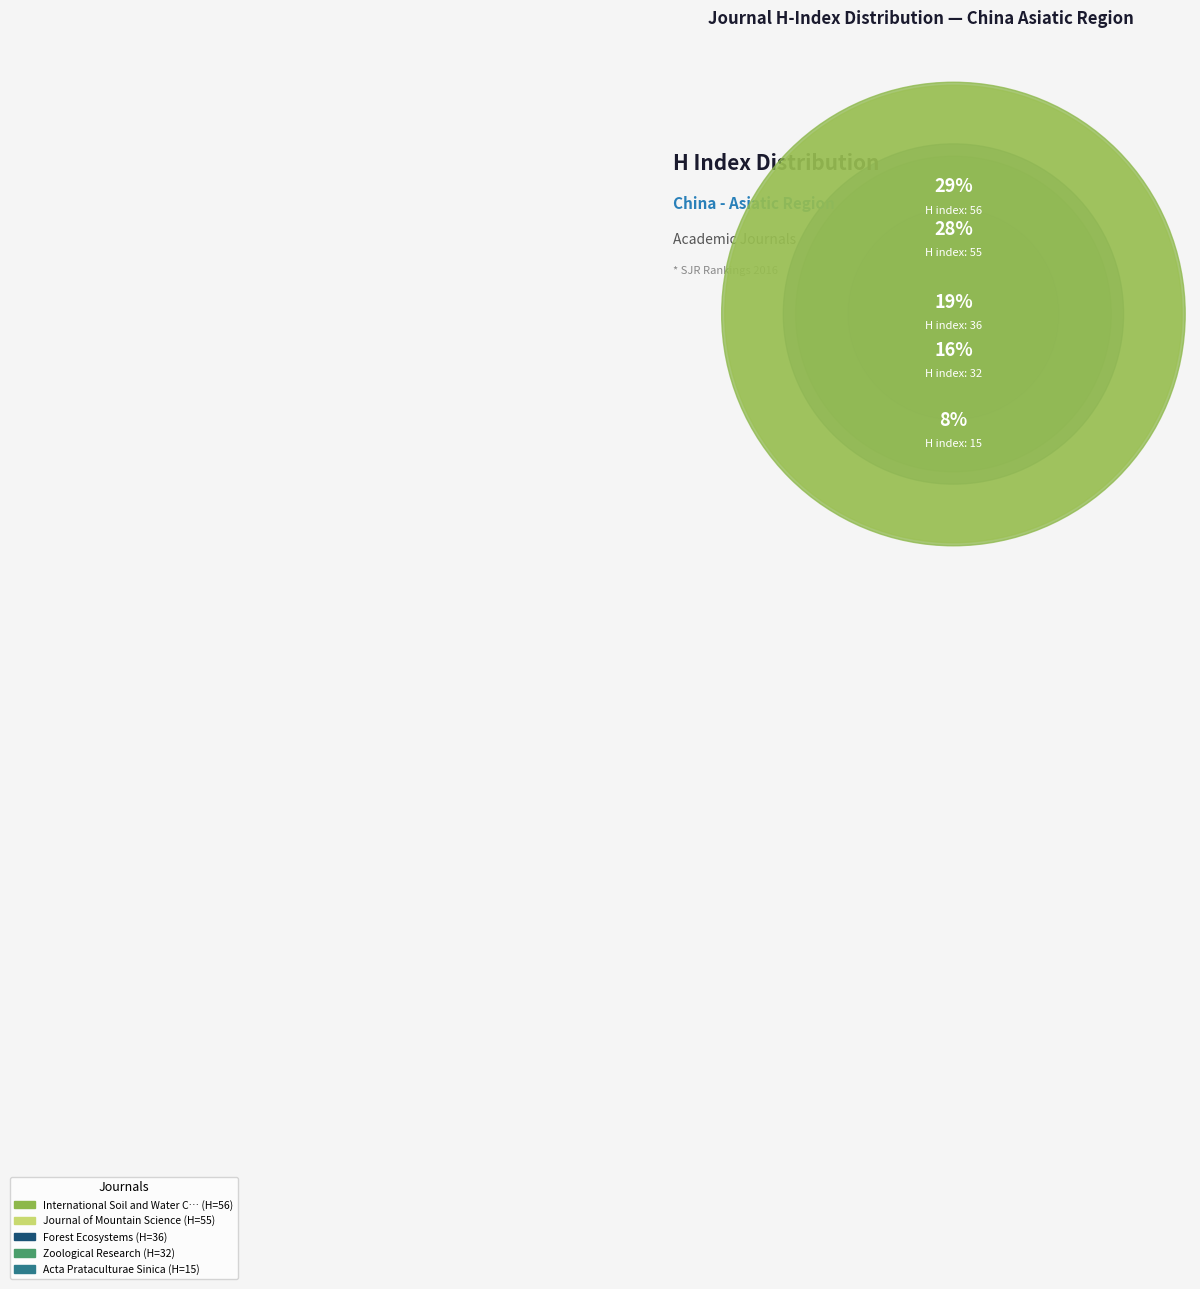

Which slice is the smallest?

Acta Prataculturae Sinica